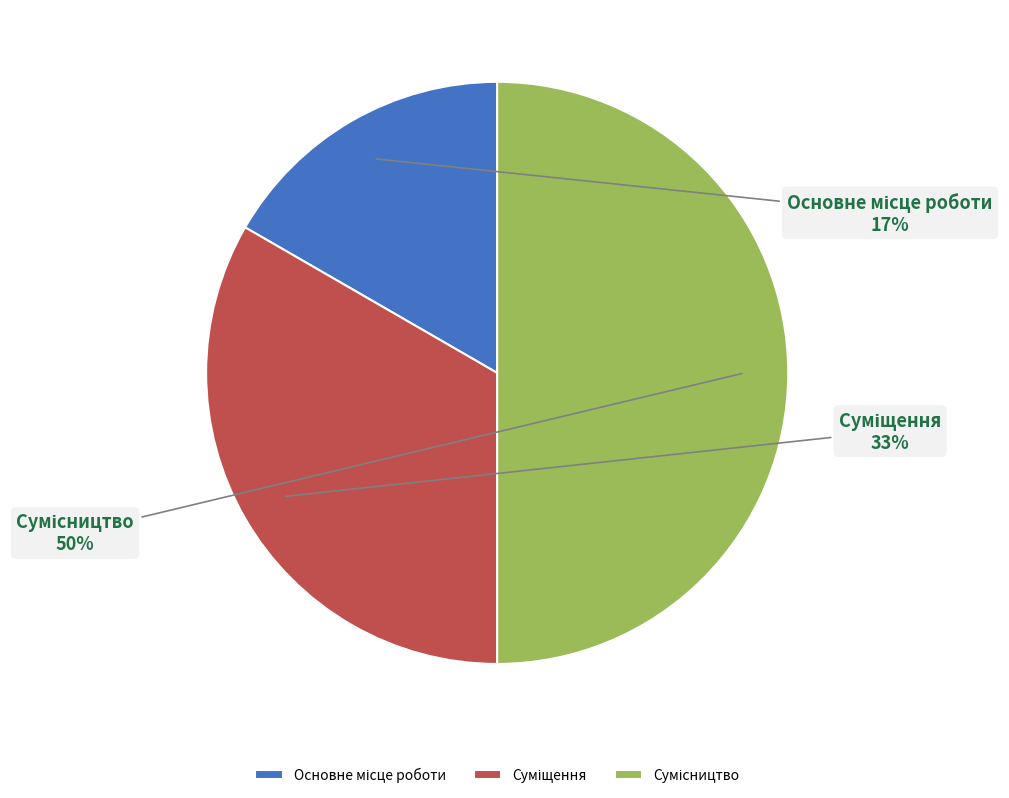

To the nearest percent, what is the difference between the largest and smallest slice percentages?

33%